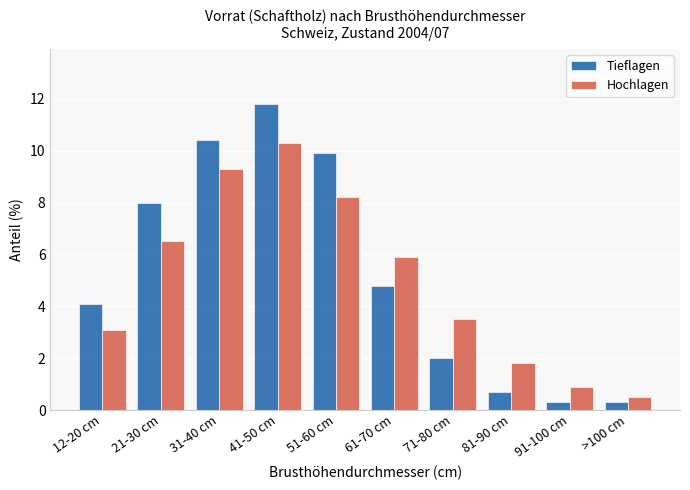

Reading left to right, list all the values displayed in this chart.

Tieflagen: 4.1	8.0	10.4	11.8	9.9	4.8	2.0	0.7	0.3	0.3
Hochlagen: 3.1	6.5	9.3	10.3	8.2	5.9	3.5	1.8	0.9	0.5